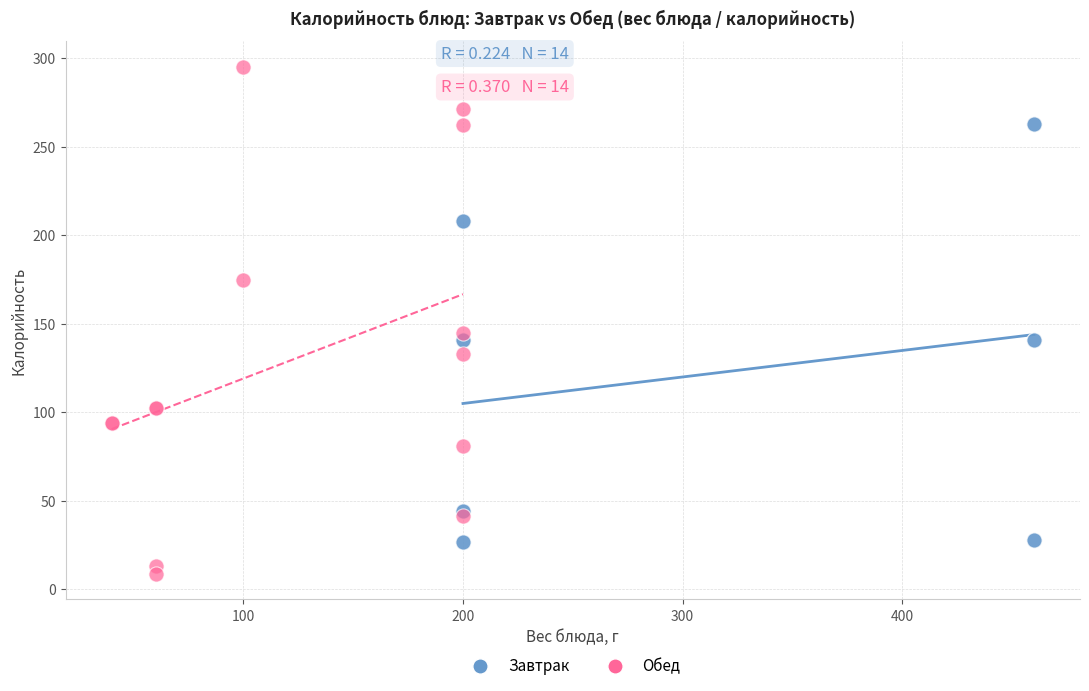

Which series has the widest spread of Y values?

Обед